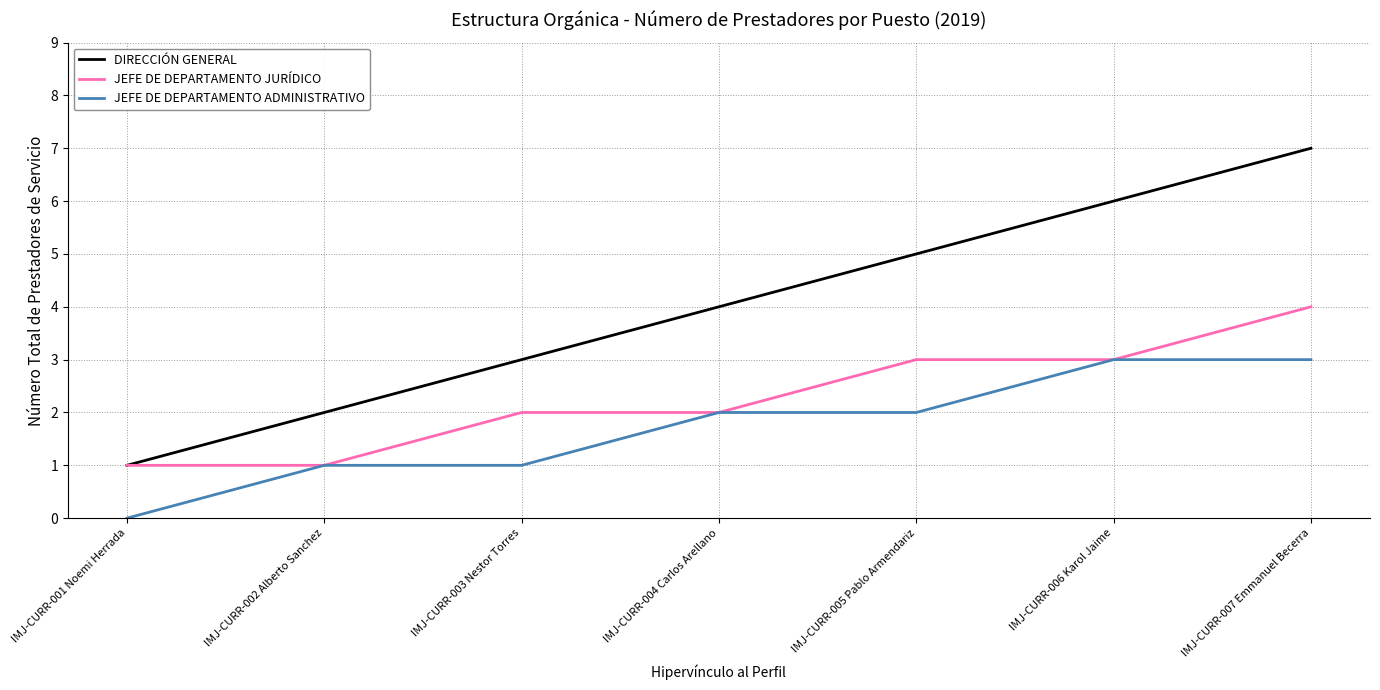

What are all the series names shown in the legend?

DIRECCIÓN GENERAL, JEFE DE DEPARTAMENTO JURÍDICO, JEFE DE DEPARTAMENTO ADMINISTRATIVO